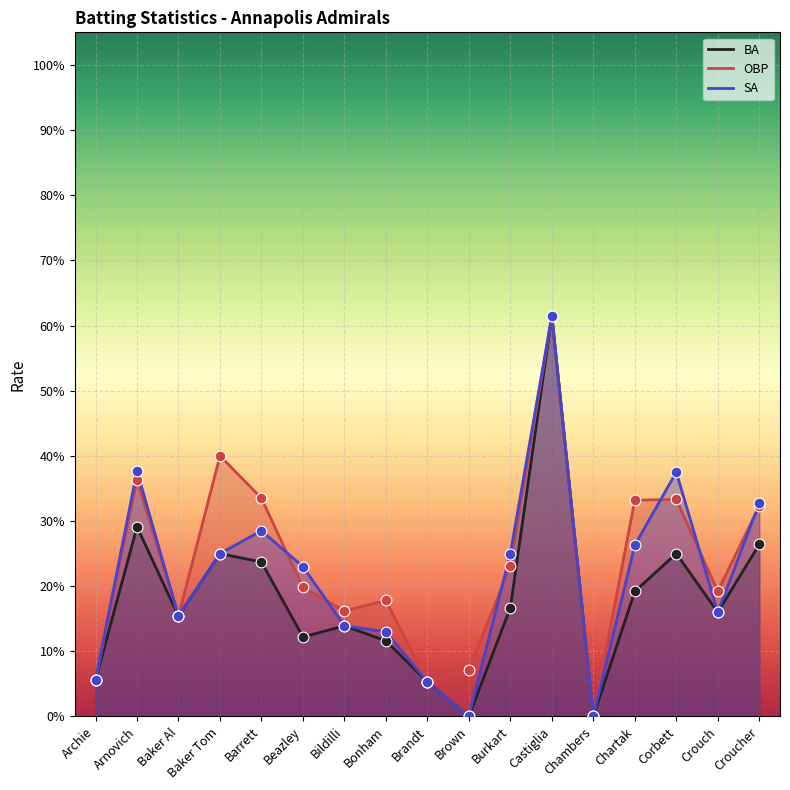

At how many categories does at least one series exceed 0?

16